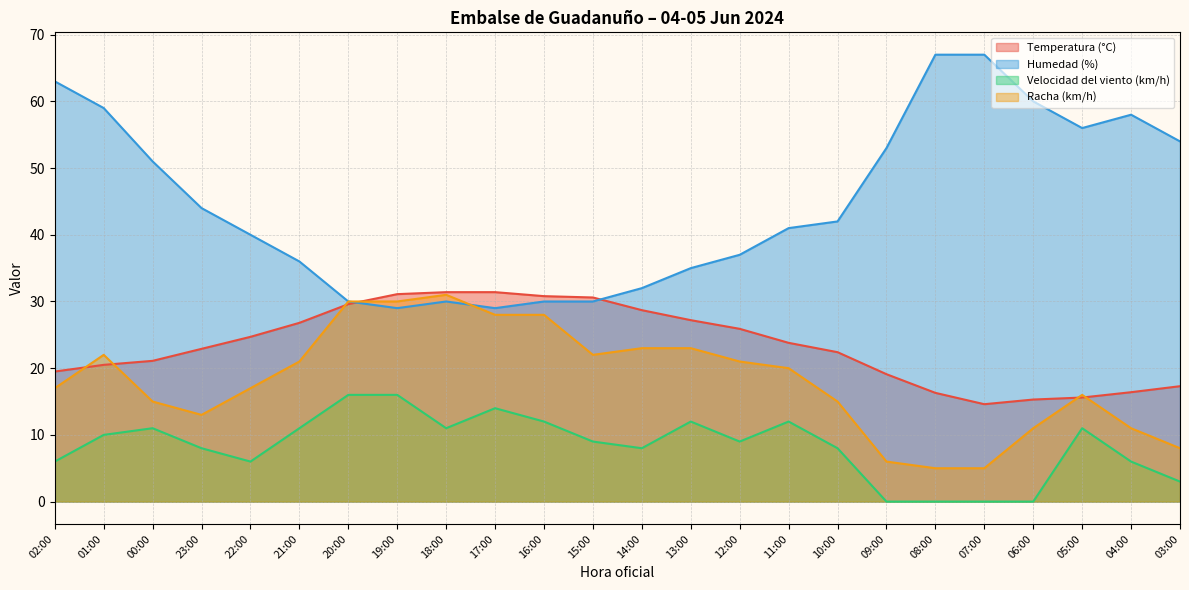

Does the chart display data point markers on the line(s)?

No